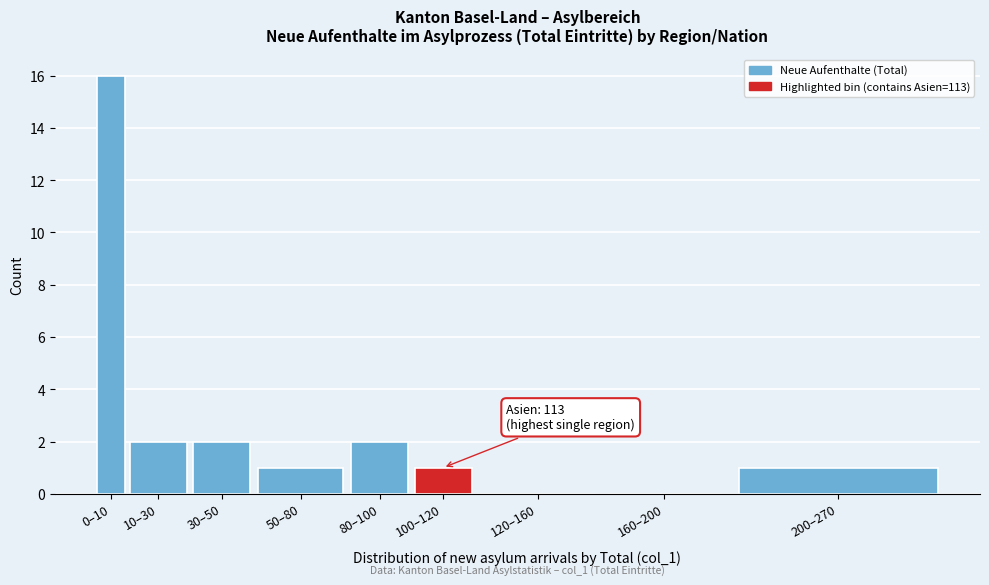

Reading left to right, what are all the values shown in this chart?

0–10=16	10–30=2	30–50=2	50–80=1	80–100=2	100–120=1	120–160=0	160–200=0	200–270=1